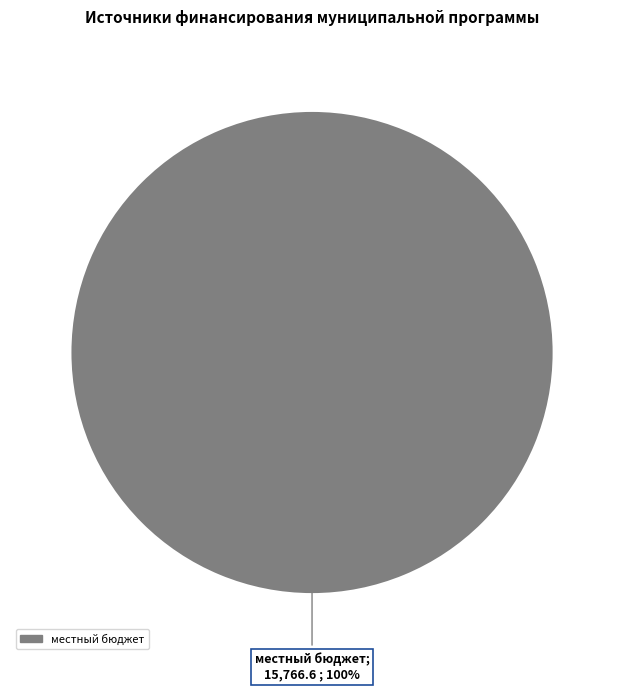

The местный бюджет slice represents 100% of the pie. True or false?

True